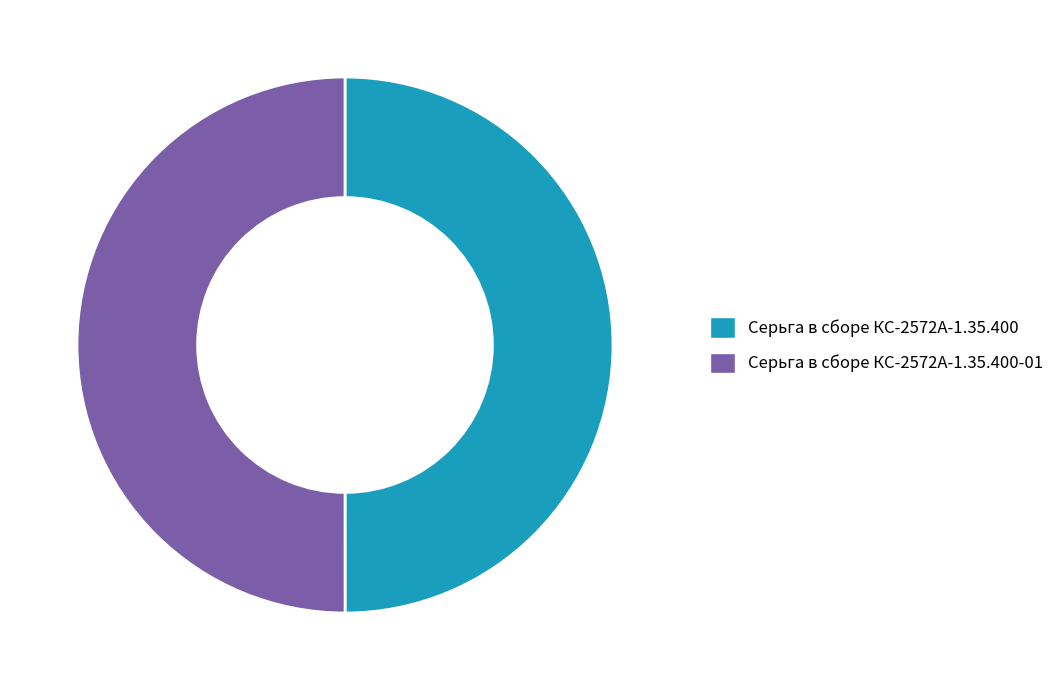

Combined, do Серьга в сборе КС-2572А-1.35.400-01 and Серьга в сборе КС-2572А-1.35.400 account for over 50%?

Yes